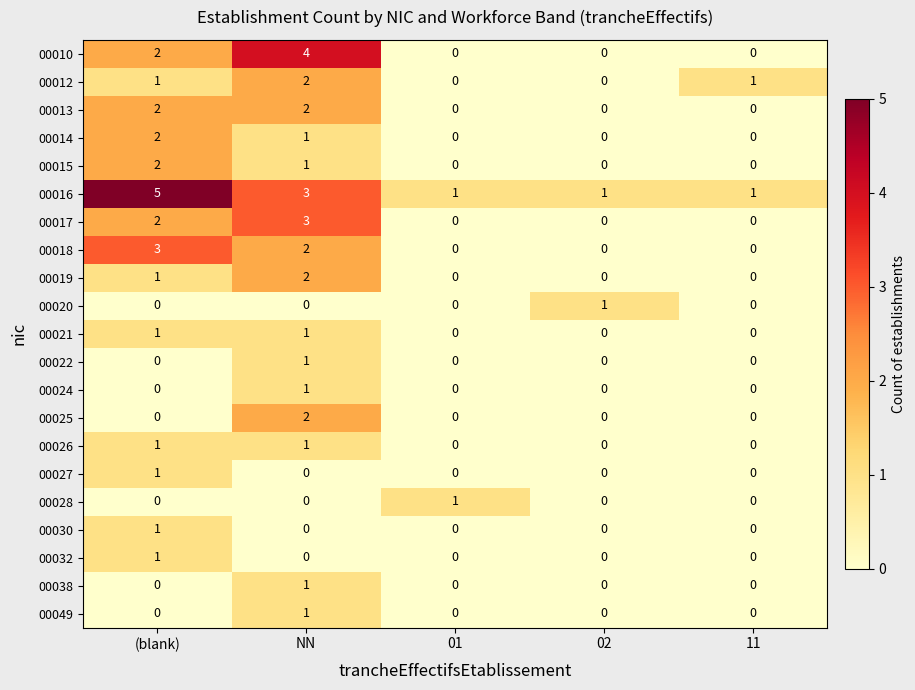

The 00038 series shows 2 at NN. True or false?

False